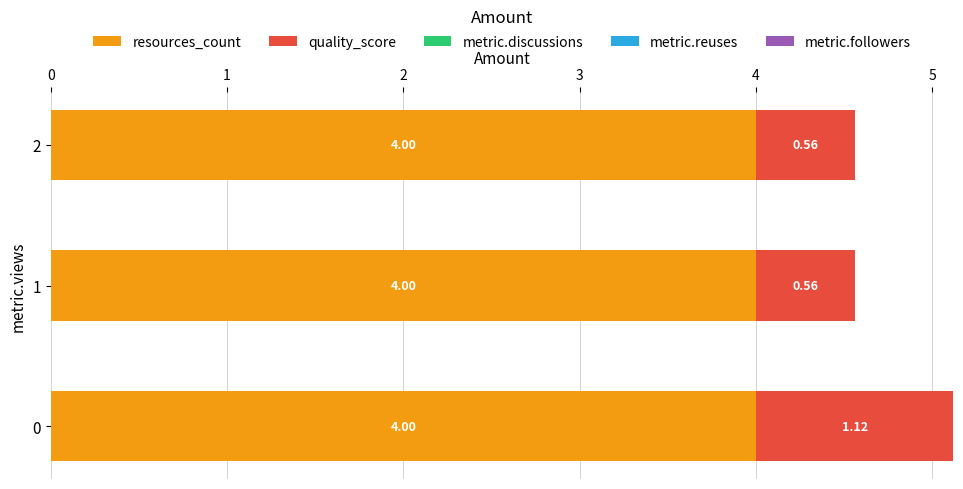

What is the total value across all series at 2?

4.6